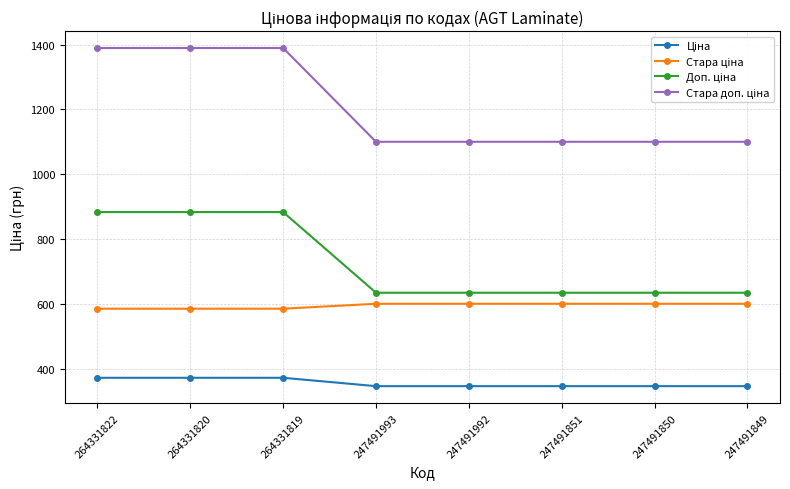

What is the greatest value displayed?

1389.5